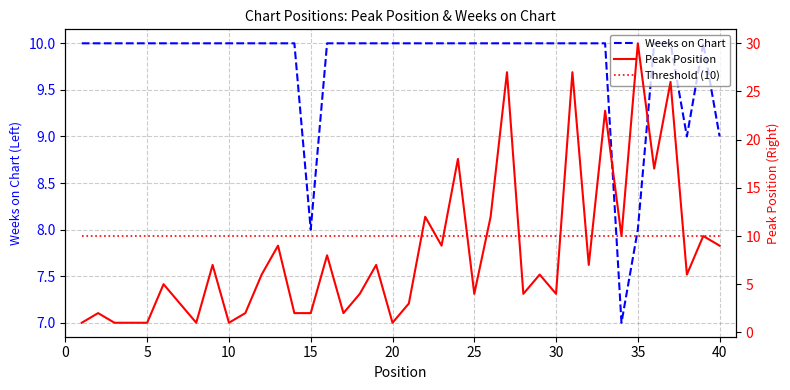

Reading right to left, list all the values displayed in this chart.

Weeks on Chart: 9	10	9	10	10	8	7	10	10	10	10	10	10	10	10	10	10	10	10	10	10	10	10	10	10	8	10	10	10	10	10	10	10	10	10	10	10	10	10	10
Peak Position: 9	10	6	26	17	30	10	23	7	27	4	6	4	27	12	4	18	9	12	3	1	7	4	2	8	2	2	9	6	2	1	7	1	3	5	1	1	1	2	1
Threshold (10): 10	10	10	10	10	10	10	10	10	10	10	10	10	10	10	10	10	10	10	10	10	10	10	10	10	10	10	10	10	10	10	10	10	10	10	10	10	10	10	10